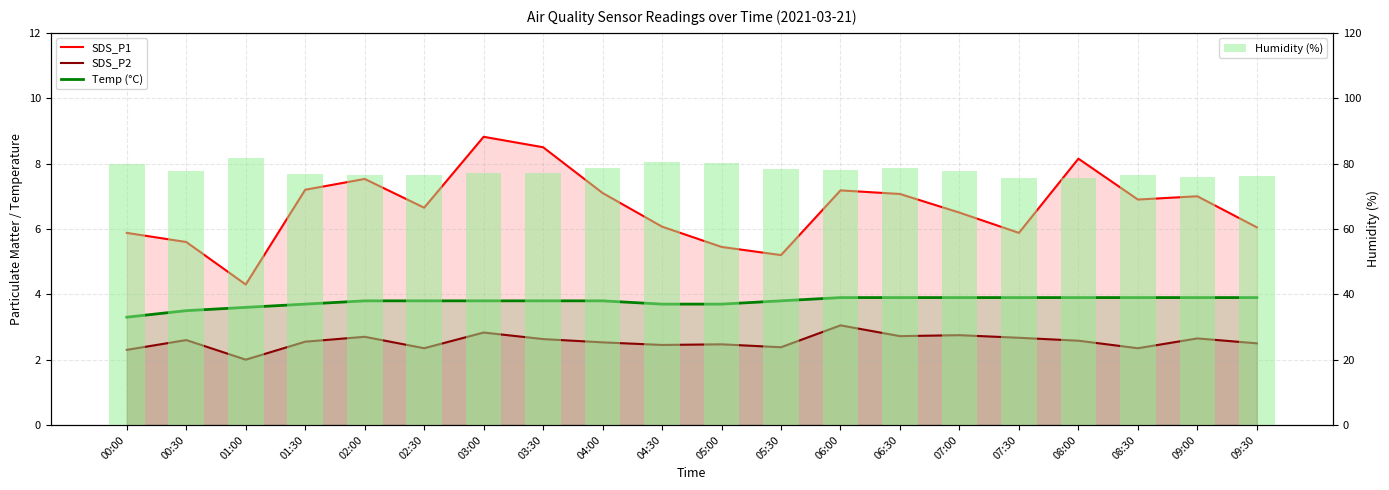

Reading right to left, extract all data points from this chart.

SDS_P1: 09:30=6.0	09:00=7.0	08:30=6.9	08:00=8.2	07:30=5.9	07:00=6.5	06:30=7.1	06:00=7.2	05:30=5.2	05:00=5.5	04:30=6.1	04:00=7.1	03:30=8.5	03:00=8.8	02:30=6.7	02:00=7.5	01:30=7.2	01:00=4.3	00:30=5.6	00:00=5.9
SDS_P2: 09:30=2.5	09:00=2.6	08:30=2.4	08:00=2.6	07:30=2.7	07:00=2.8	06:30=2.7	06:00=3.0	05:30=2.4	05:00=2.5	04:30=2.5	04:00=2.5	03:30=2.6	03:00=2.8	02:30=2.4	02:00=2.7	01:30=2.5	01:00=2.0	00:30=2.6	00:00=2.3
Temp (°C): 09:30=3.9	09:00=3.9	08:30=3.9	08:00=3.9	07:30=3.9	07:00=3.9	06:30=3.9	06:00=3.9	05:30=3.8	05:00=3.7	04:30=3.7	04:00=3.8	03:30=3.8	03:00=3.8	02:30=3.8	02:00=3.8	01:30=3.7	01:00=3.6	00:30=3.5	00:00=3.3
Humidity (%): 09:30=76.1	09:00=75.8	08:30=76.4	08:00=75.6	07:30=75.7	07:00=77.6	06:30=78.5	06:00=78.1	05:30=78.4	05:00=80.2	04:30=80.5	04:00=78.8	03:30=77.2	03:00=77.2	02:30=76.4	02:00=76.5	01:30=76.7	01:00=81.8	00:30=77.8	00:00=80.0